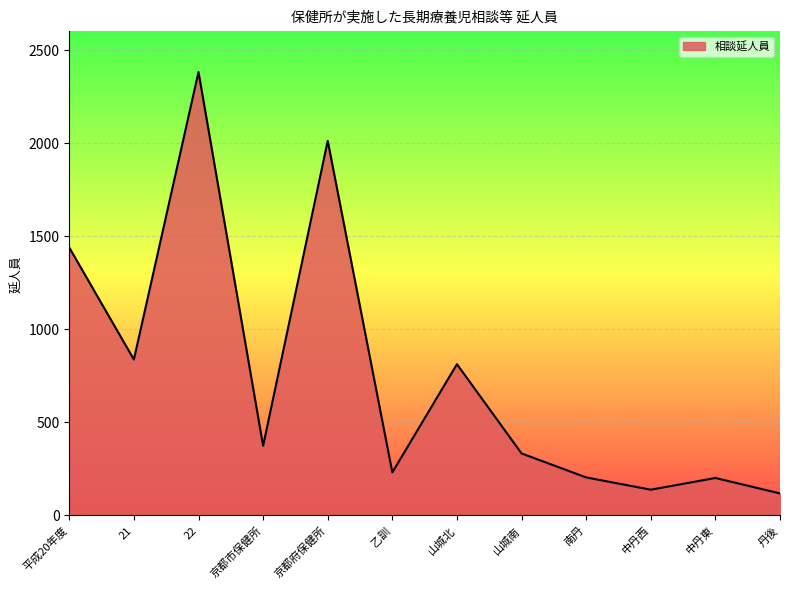

What is the change in value from 22 to 山城南?

-2051